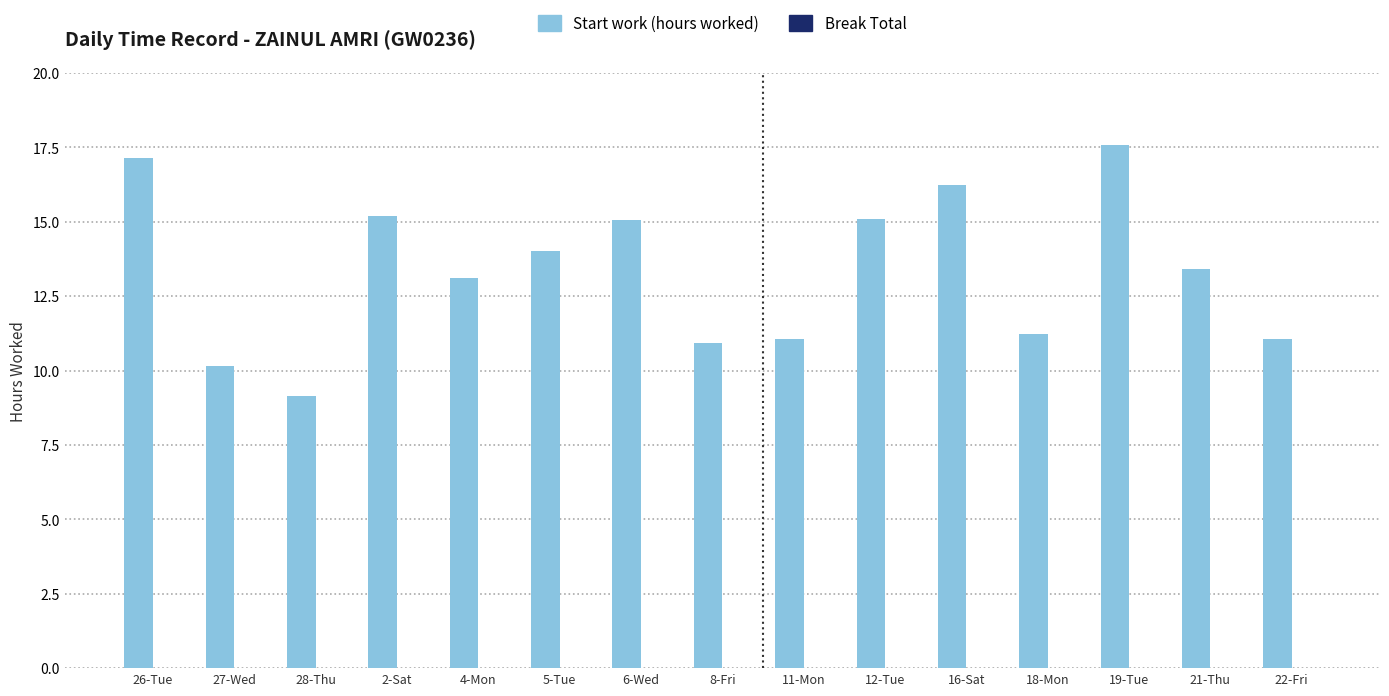

What is the ratio of the value at 28-Thu to the value at 22-Fri?

0.8